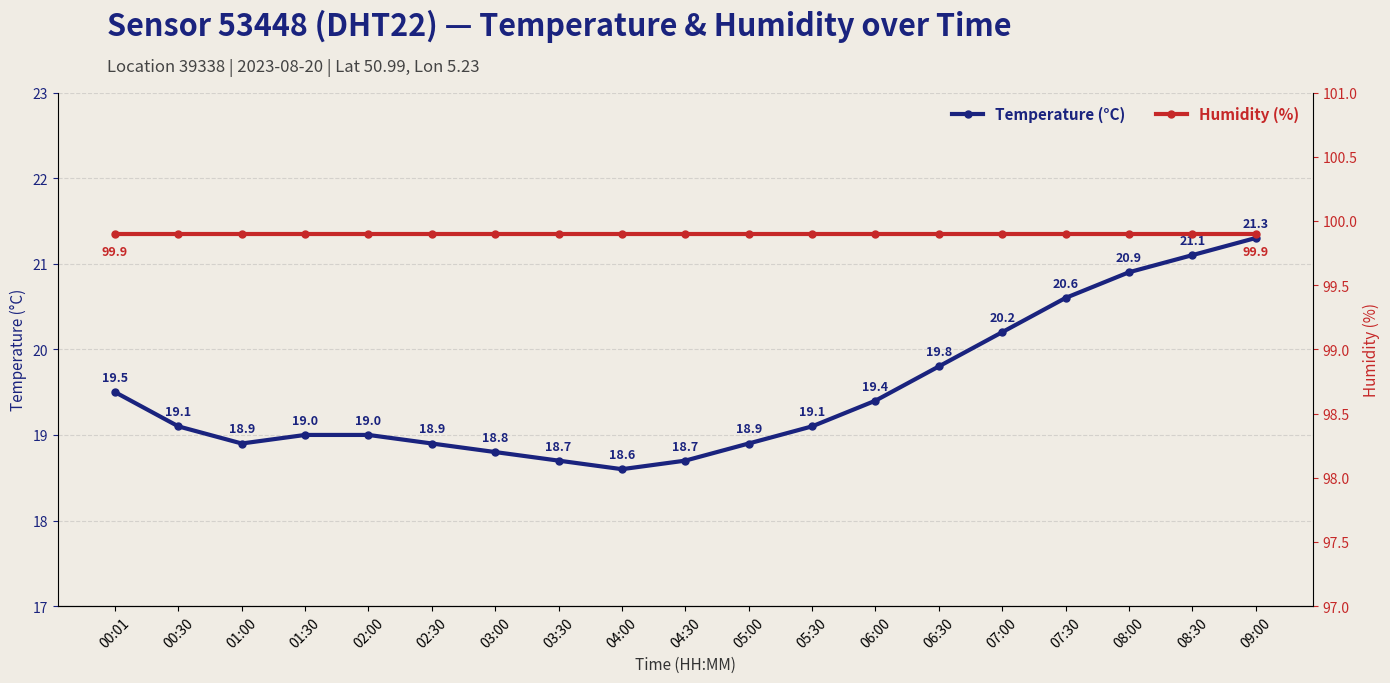

Reading right to left, transcribe all the data shown in this chart.

temperature: 21.3	21.1	20.9	20.6	20.2	19.8	19.4	19.1	18.9	18.7	18.6	18.7	18.8	18.9	19.0	19.0	18.9	19.1	19.5
humidity: 99.9	99.9	99.9	99.9	99.9	99.9	99.9	99.9	99.9	99.9	99.9	99.9	99.9	99.9	99.9	99.9	99.9	99.9	99.9